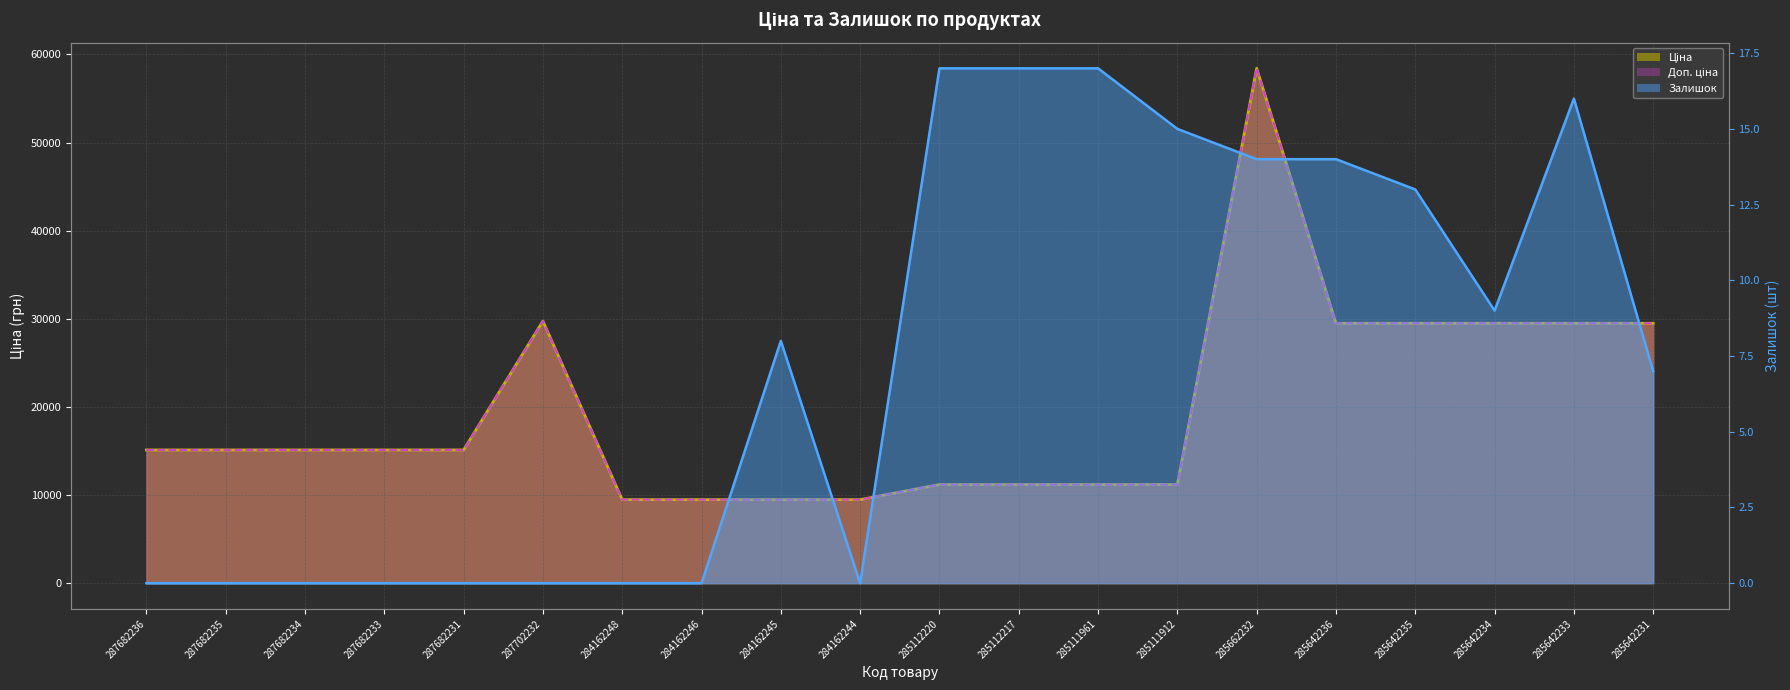

What position from the right is 287682235?

19